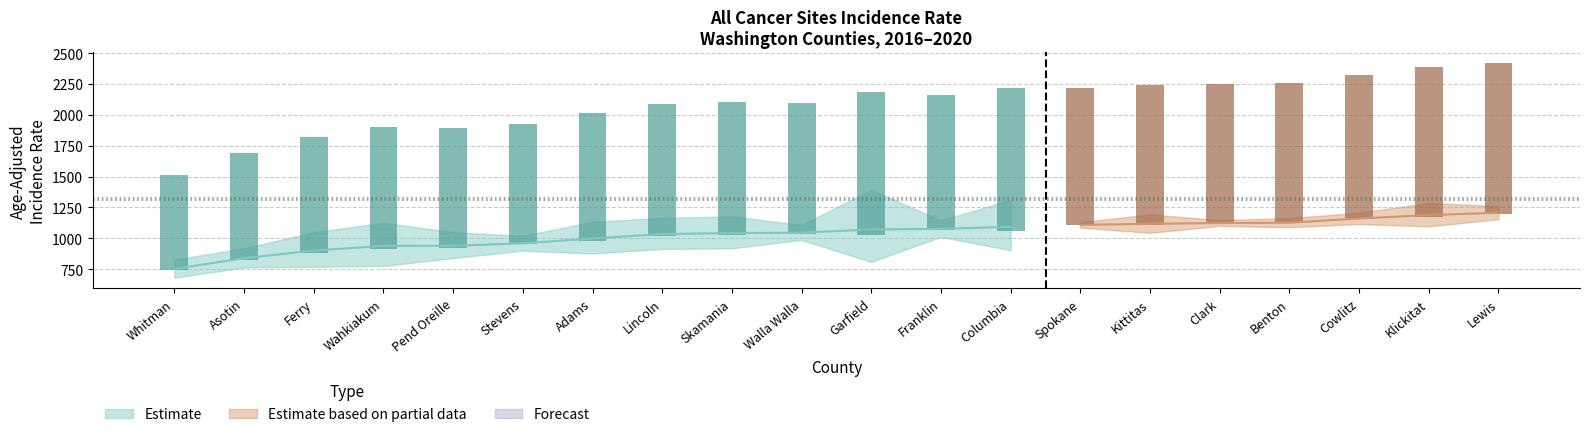

What is the sum of all rate values?

20720.3